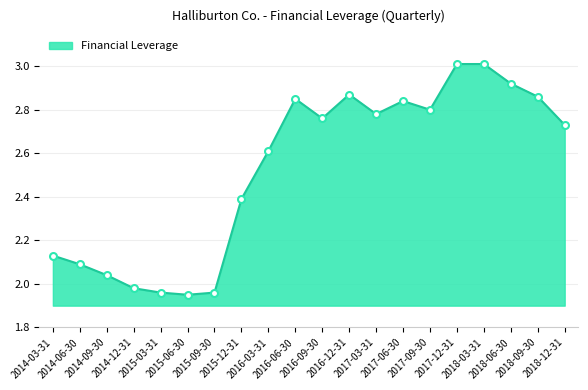

How many lines are shown in the chart?

1